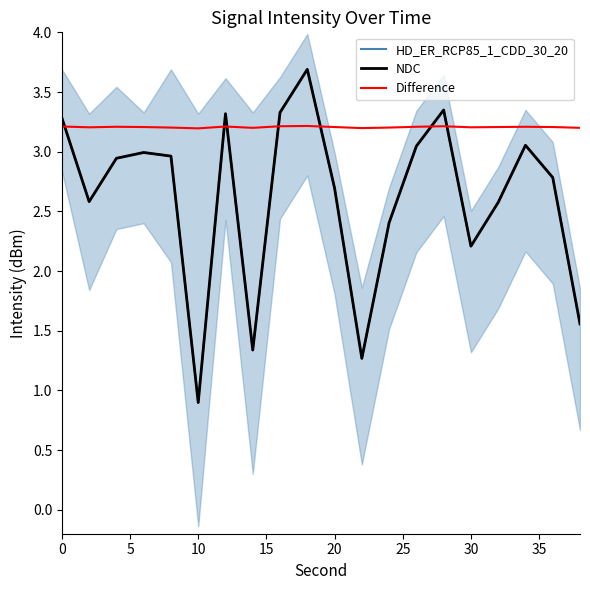

In NDC, how many points are higher than both neighbors (excluding endpoints)?

5